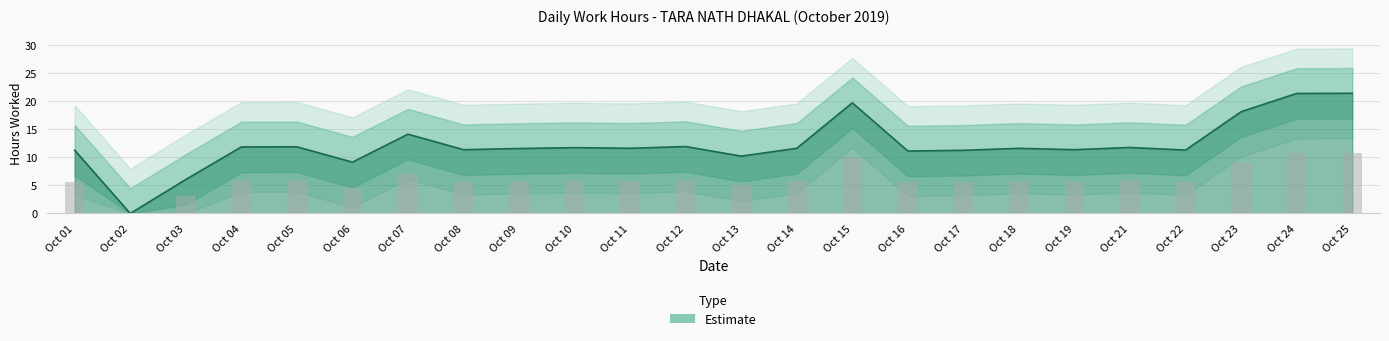

True or false: the data shows 9.1 at Oct 02.

False